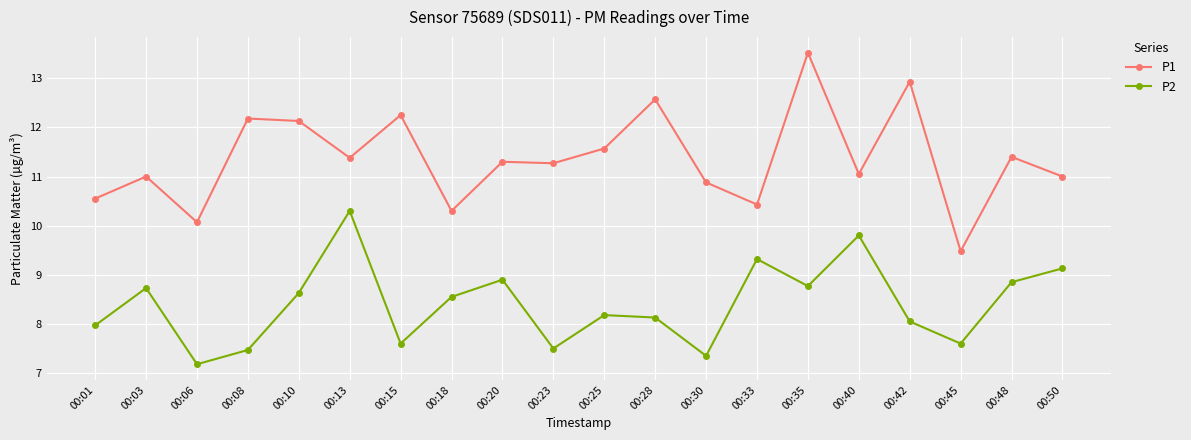

At which category does P2 reach its first local peak?

00:03